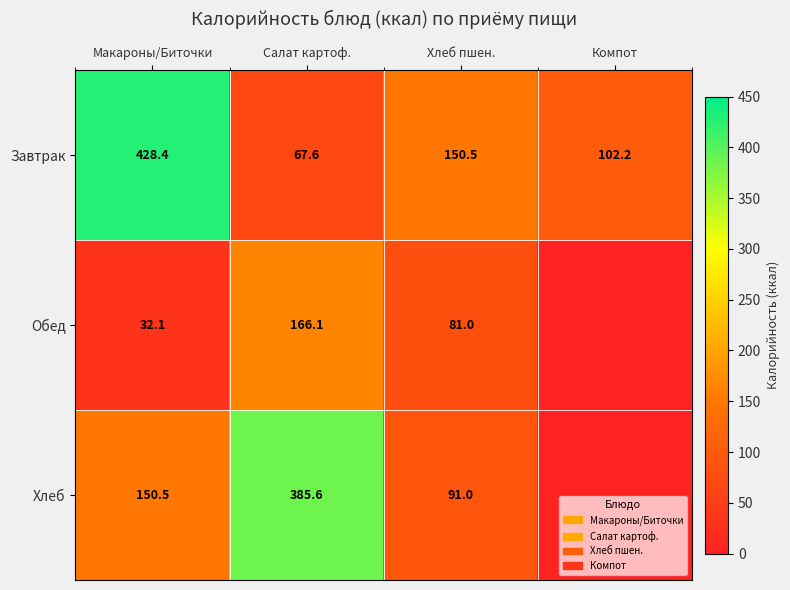

At how many categories does at least one series exceed 90?

4